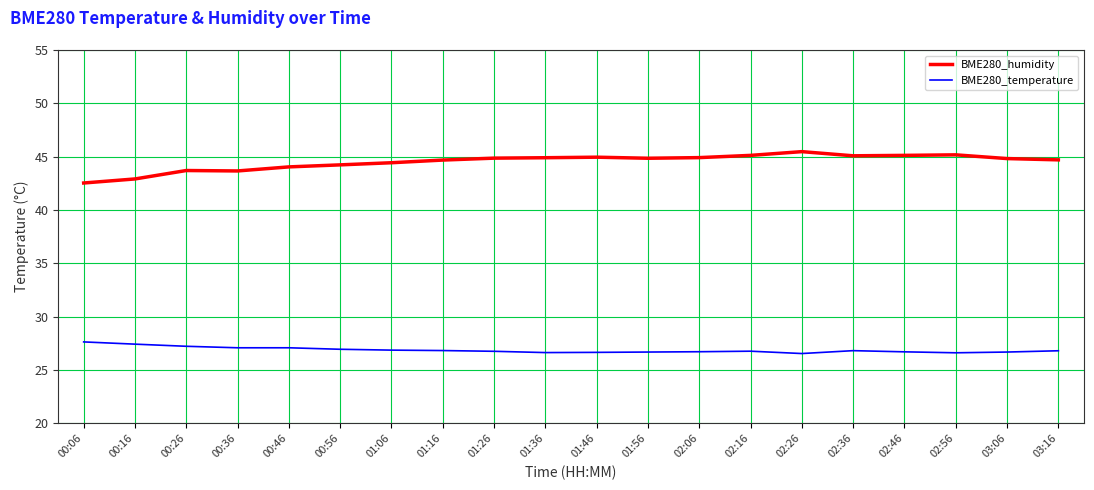

What is the spread (max minus min) of values at 00:36?

16.6